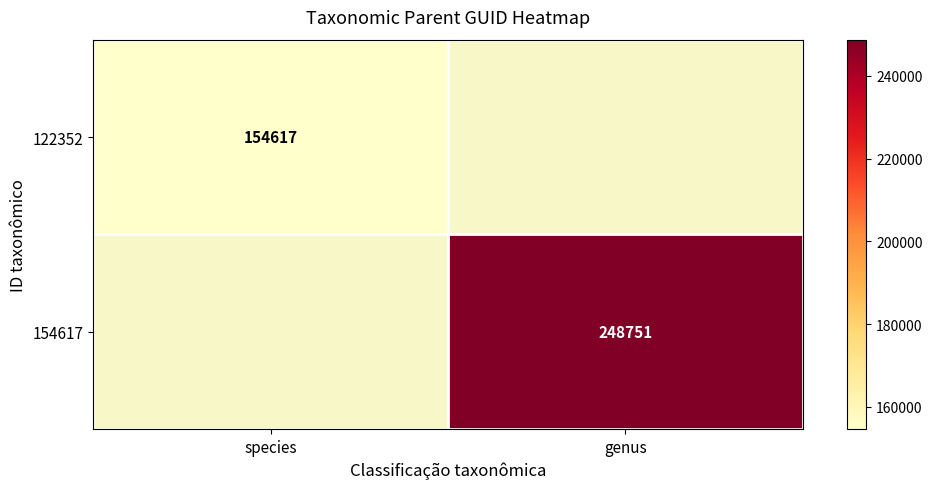

The value of 154617 at genus is 159222. True or false?

False